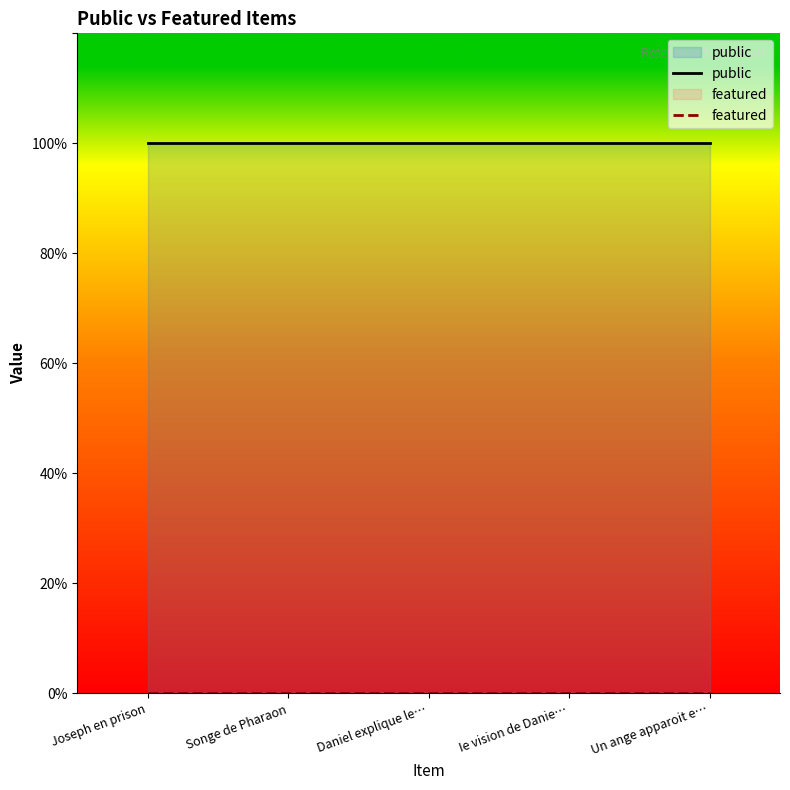

True or false: public has more than 2 points higher than both neighbors.

False